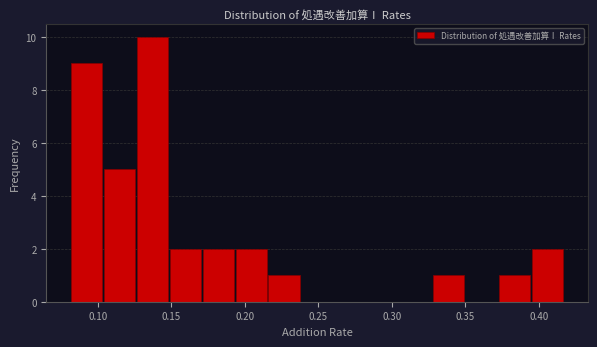

Reading left to right, transcribe this chart: for each bar, give the range it covers on the x-axis and its height. Neither the bar edges nor the heights are printed on the chart, so give them approximately, as read against the axes.

0.080 to 0.105: 9
0.105 to 0.125: 5
0.125 to 0.150: 10
0.150 to 0.170: 2
0.170 to 0.195: 2
0.195 to 0.215: 2
0.215 to 0.240: 1
0.240 to 0.260: 0
0.260 to 0.285: 0
0.285 to 0.305: 0
0.305 to 0.325: 0
0.325 to 0.350: 1
0.350 to 0.370: 0
0.370 to 0.395: 1
0.395 to 0.415: 2